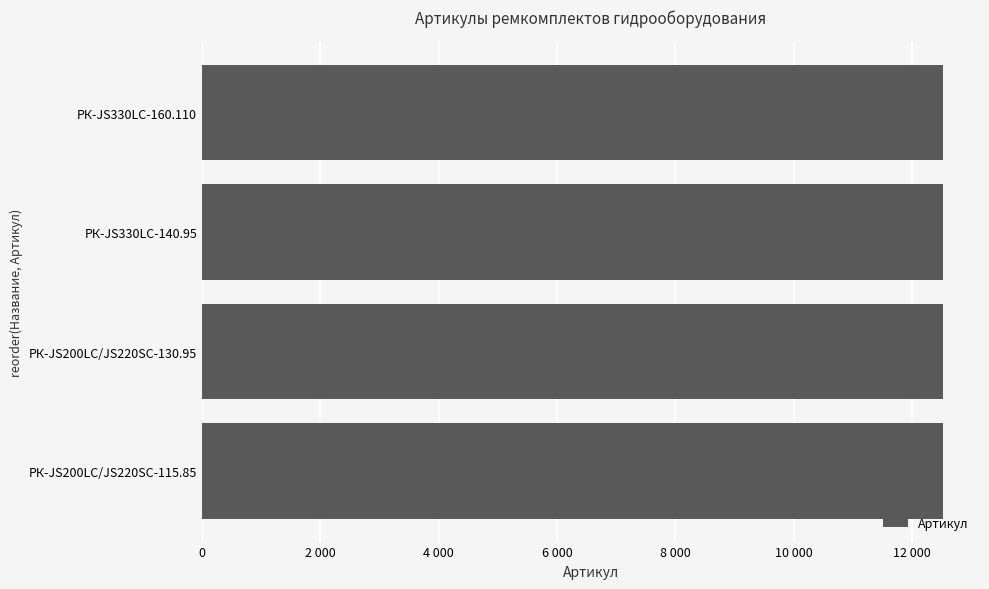

What is the smallest value displayed?

12522